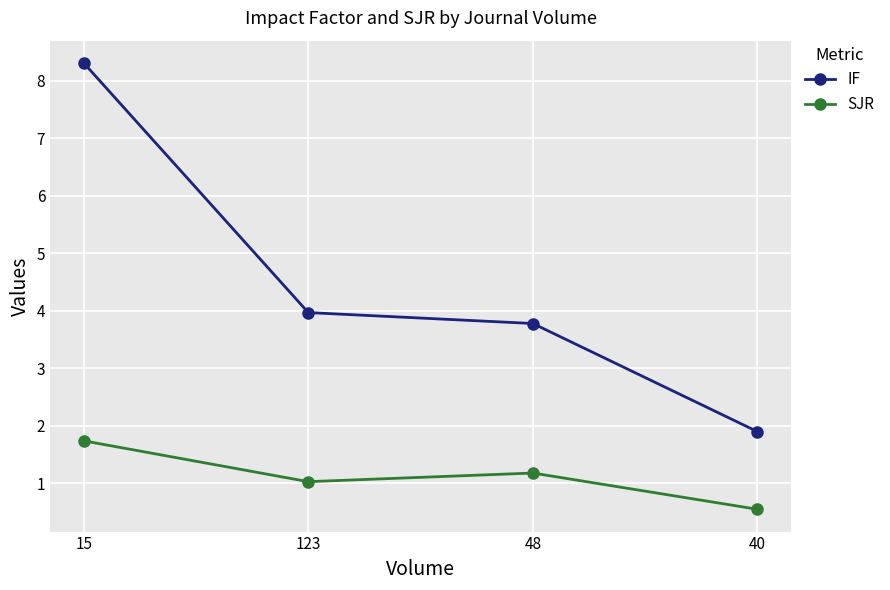

Where is the first local maximum for SJR?

48